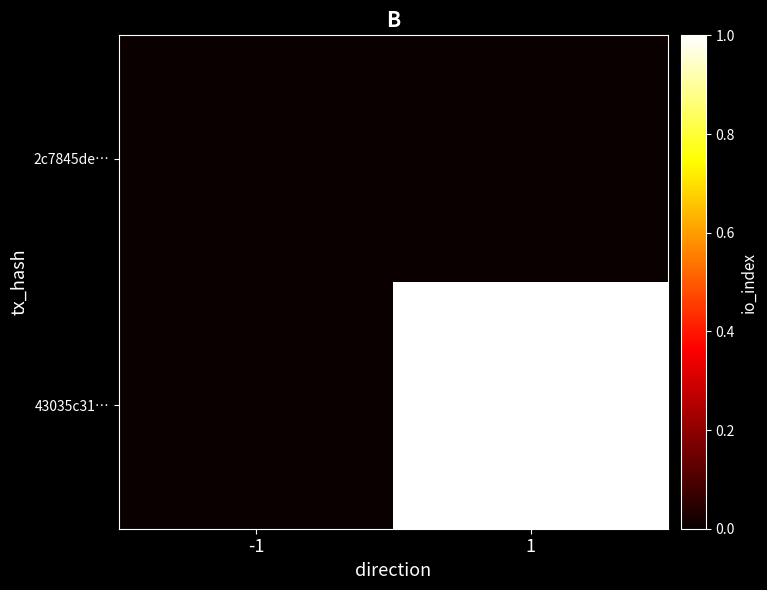

List the series in order of their peak value, highest first.

43035c31…, 2c7845de…